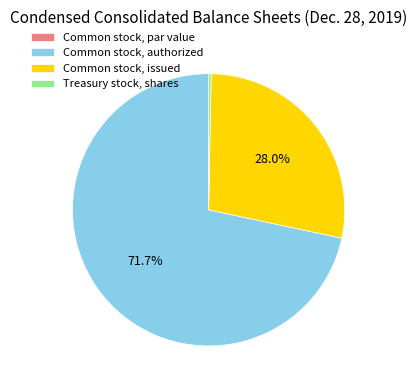

To the nearest percent, what is the difference between the Common stock, authorized and Common stock, issued slice percentages?

44%